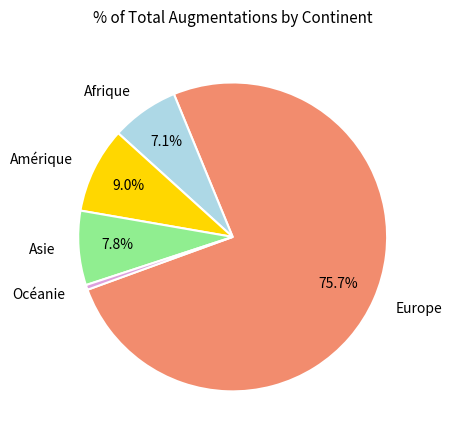

Does any single category account for the majority?

Yes